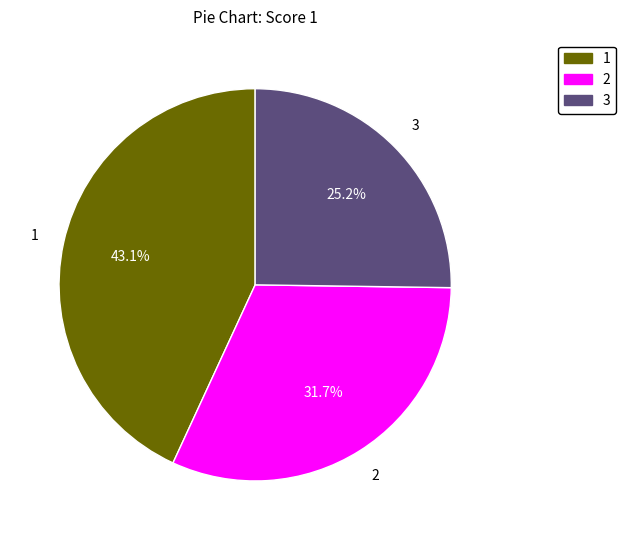

How many segments does this pie chart have?

3